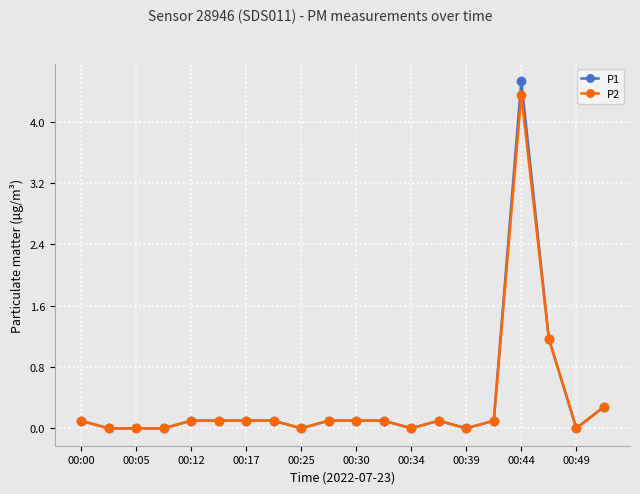

List the series in order of their peak value, highest first.

P1, P2